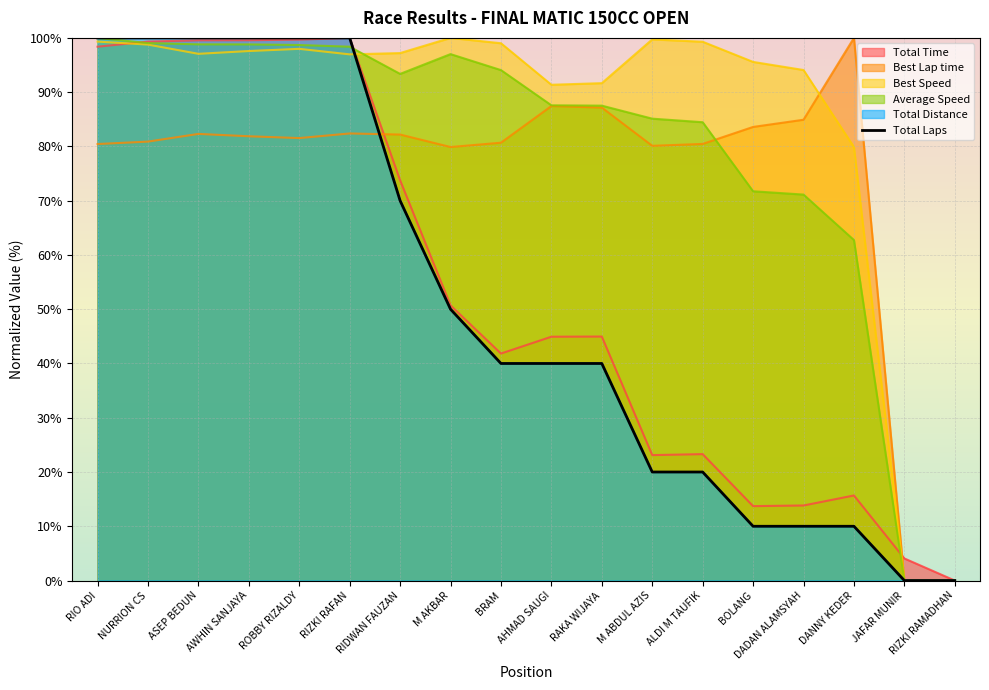

What is the maximum value shown in the chart?

100